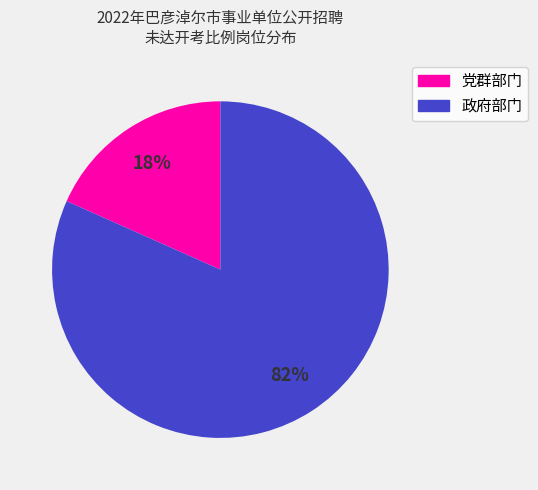

The 政府部门 slice represents 82% of the pie. True or false?

True